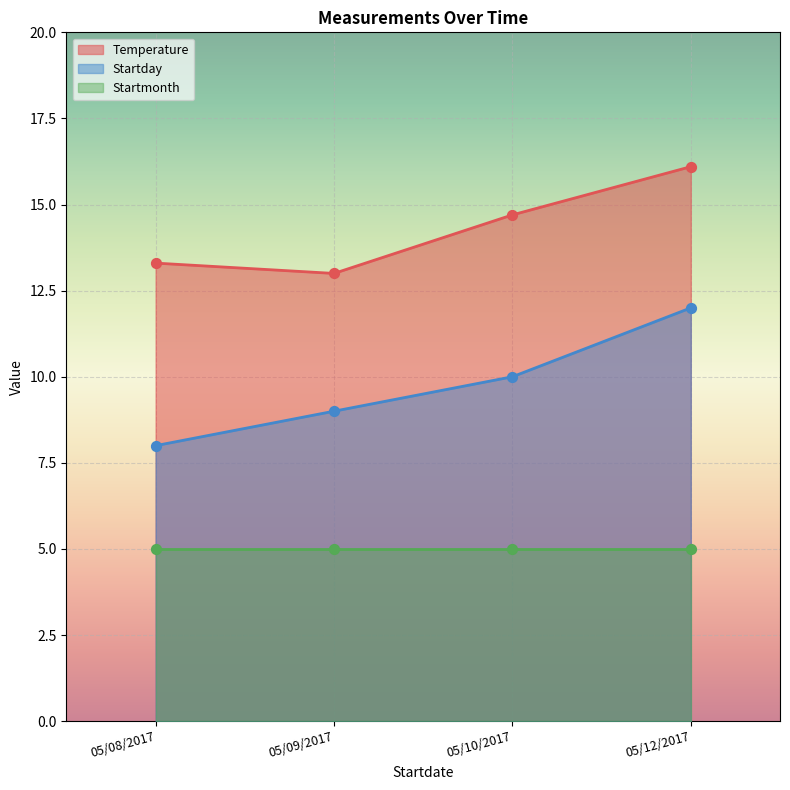

Is the value of Startday at 05/12/2017 greater than the value of Temperature at 05/08/2017?

No